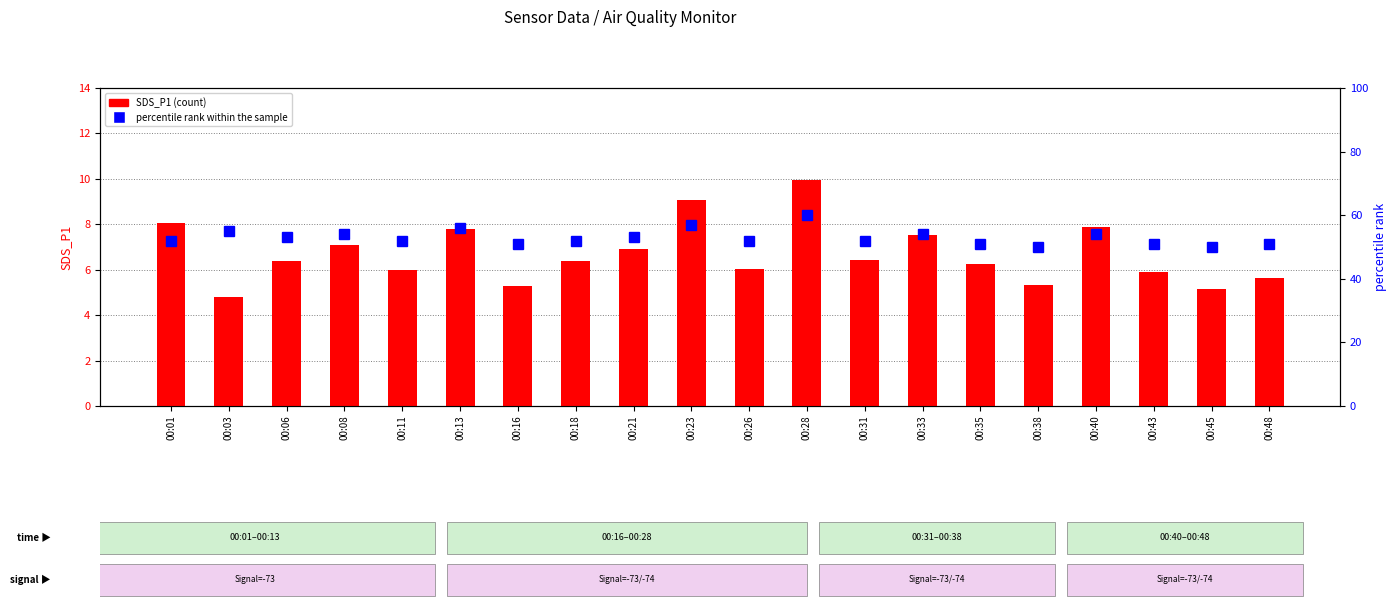

Rank the series at 00:08 from lowest to highest value.

SDS_P1, percentile rank within the sample